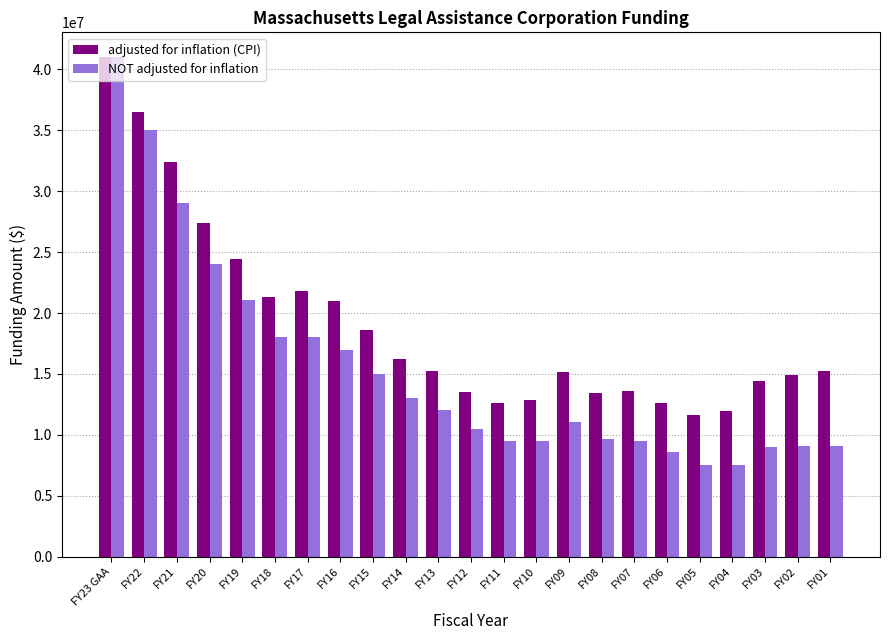

Which category has the highest value across all series?

FY23 GAA